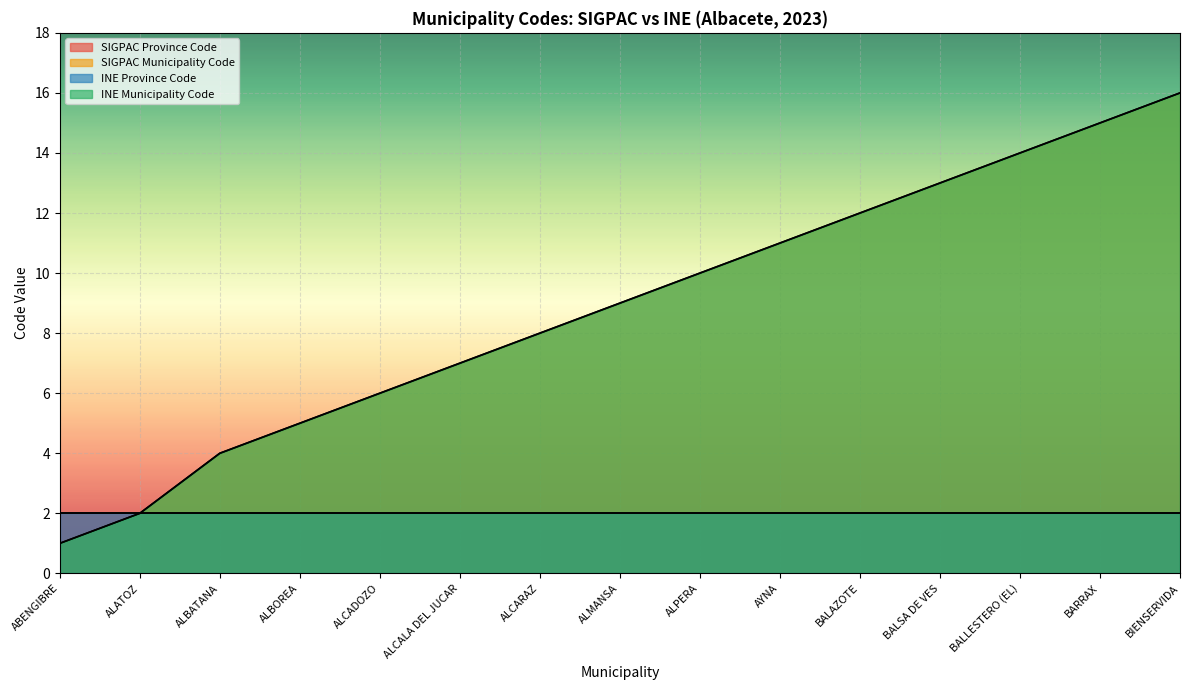

Which has a higher value, BALSA DE VES or ALCADOZO?

BALSA DE VES